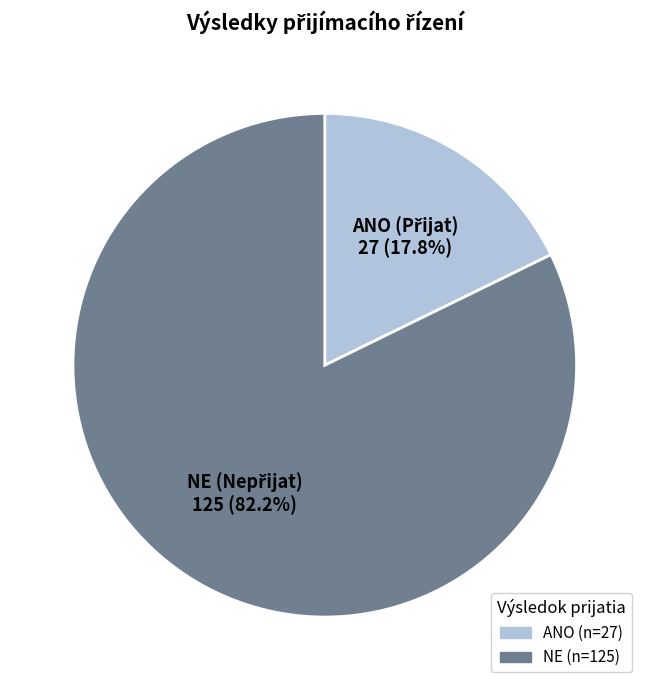

To the nearest percent, what percentage of the pie is NE?

82%